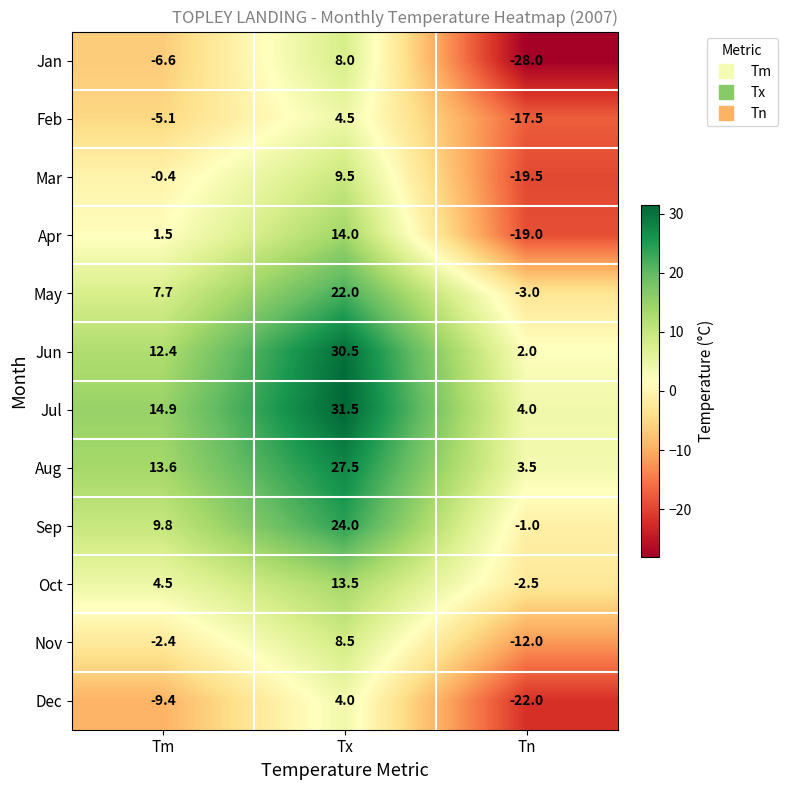

Where does the Jul series first go above 14?

Tm